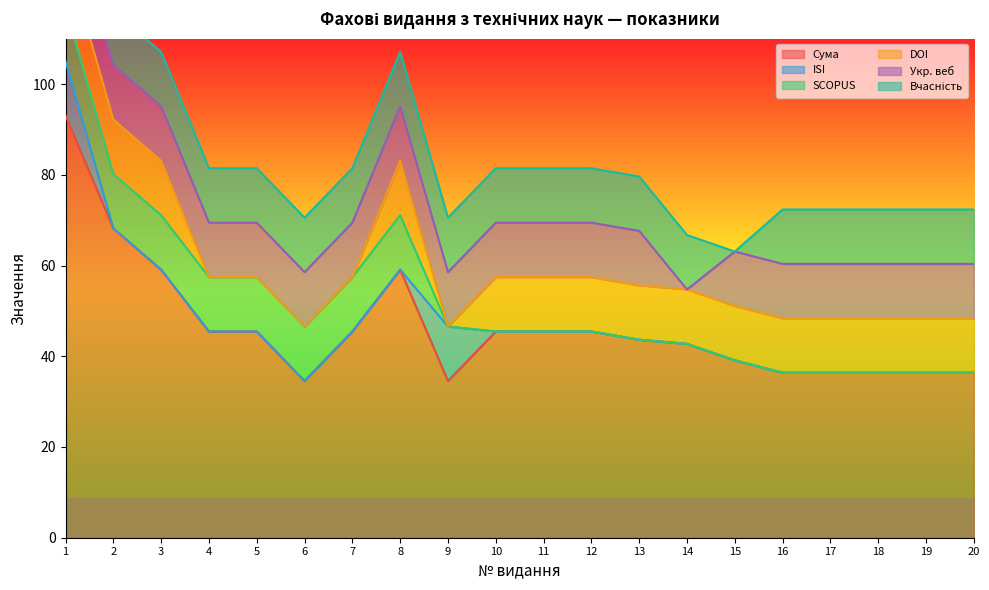

The value of Сума at 1 is 134.0. True or false?

False